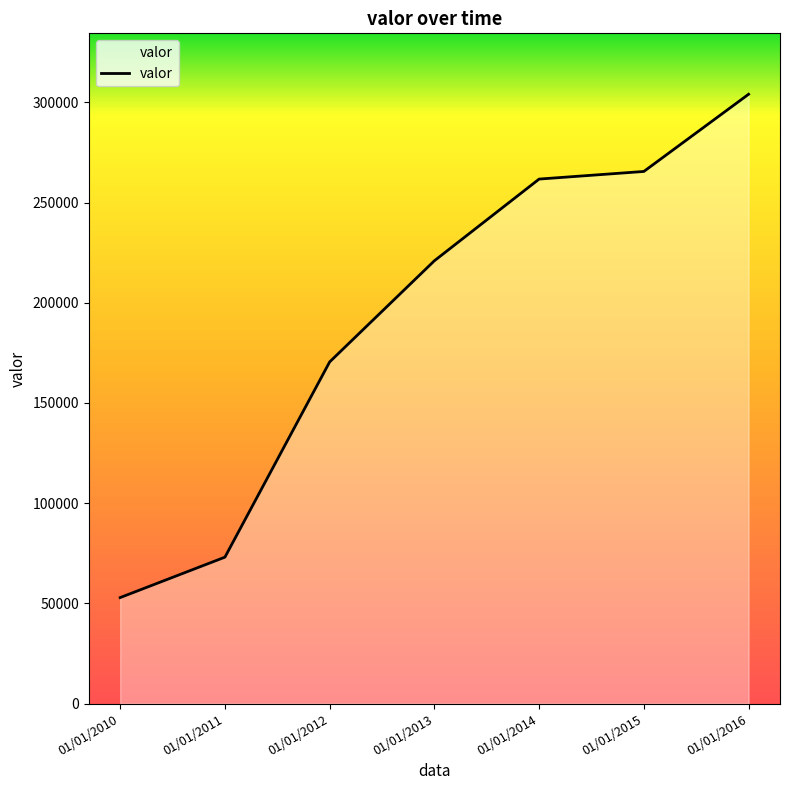

The chart shows a value of 265502 at 01/01/2015. True or false?

True